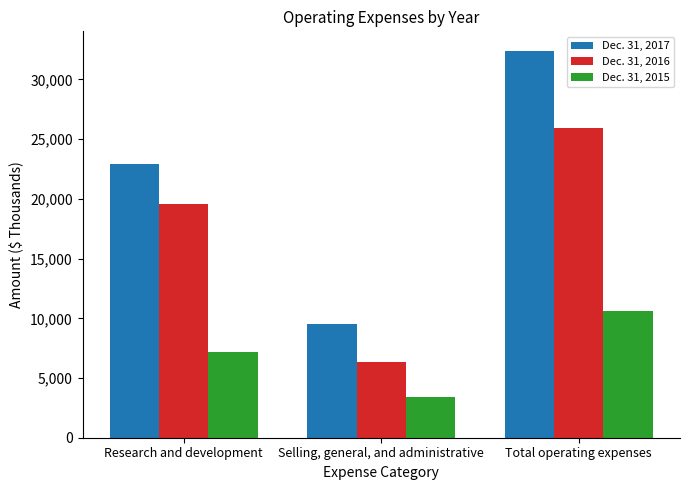

How many bars are there in each group?

3